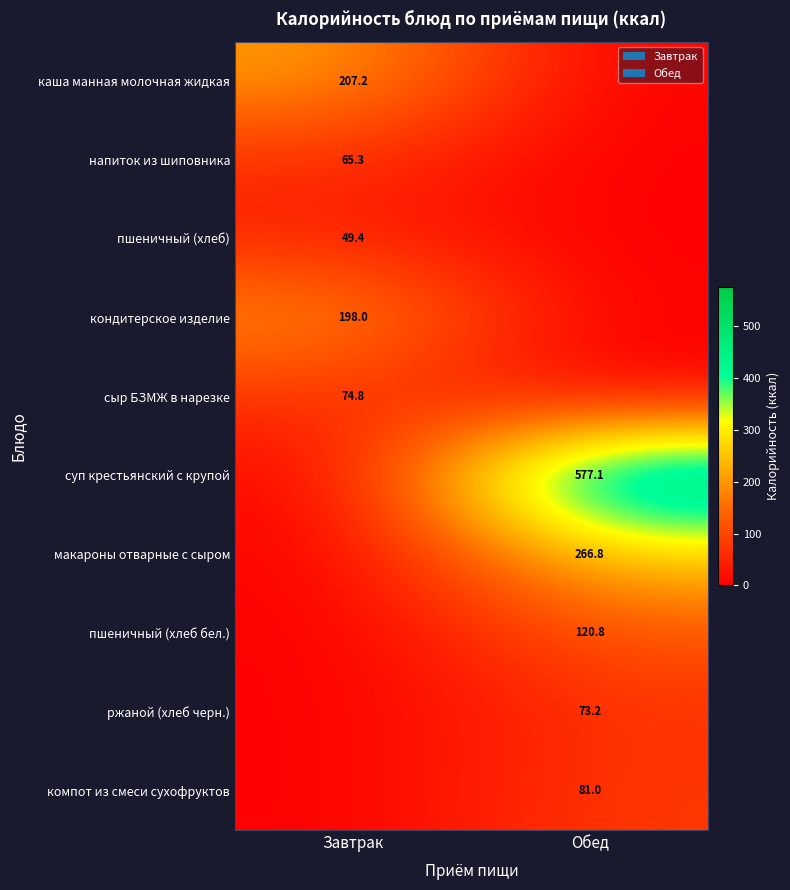

At how many categories does at least one series exceed 505?

1